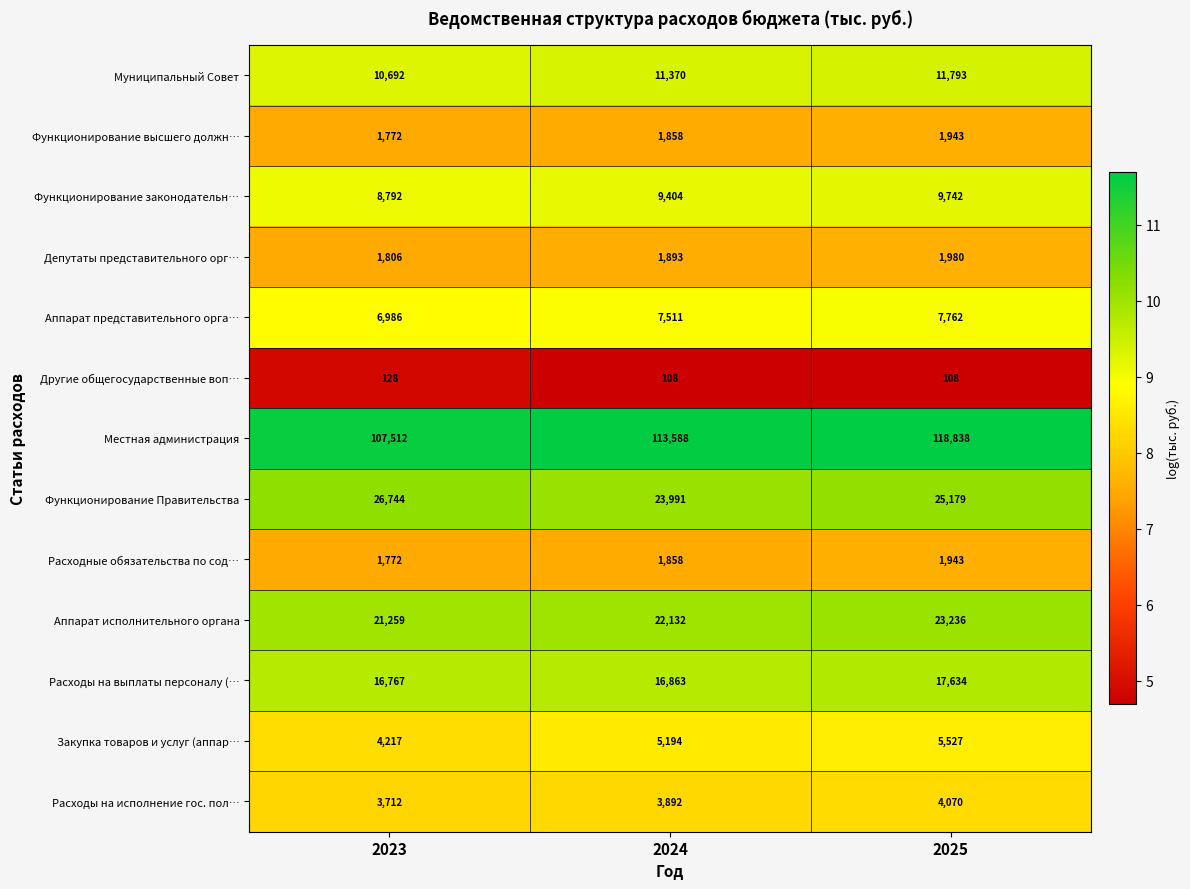

Which series has the widest spread of values?

Местная администрация